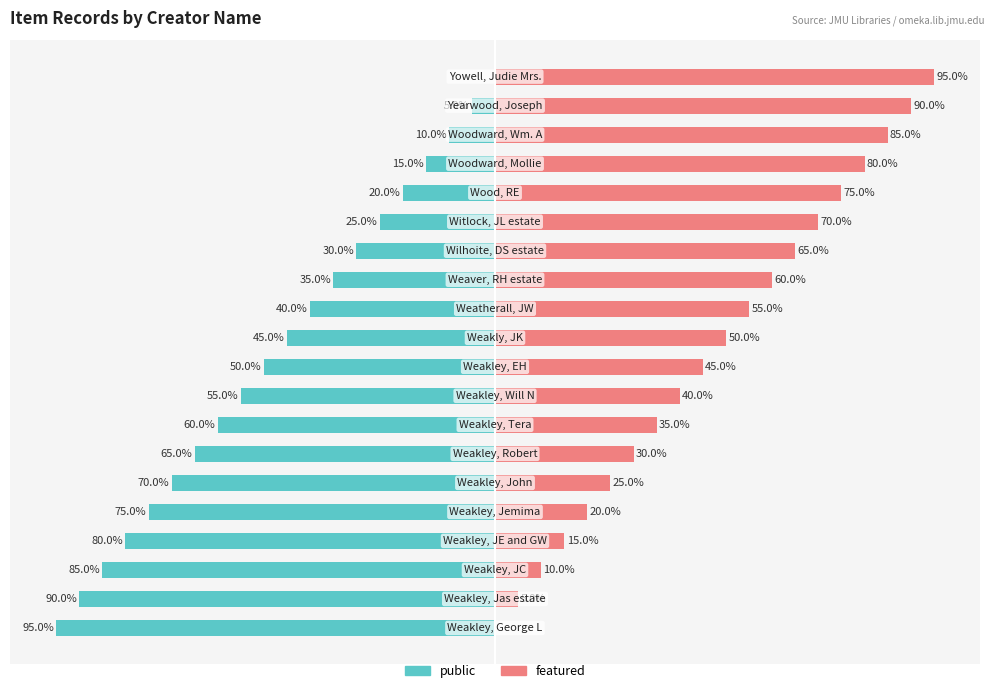

How many data points in public are less than -45?

10